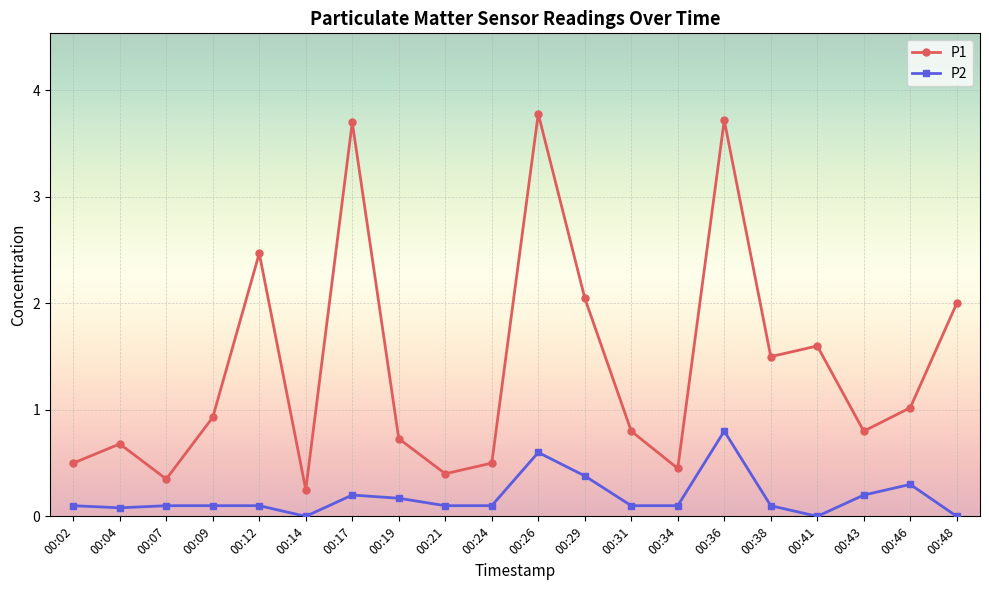

At which label does P2 reach its peak?

00:36